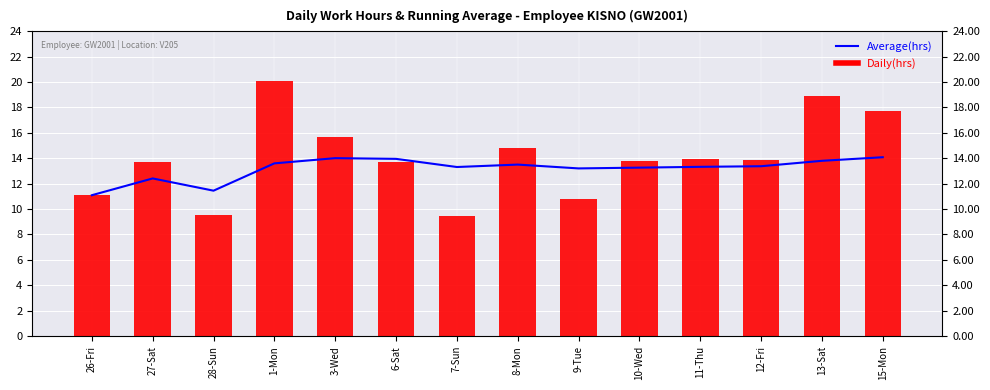

Reading left to right, what are all the values shown in this chart?

Average(hrs): 26-Fri=11.1	27-Sat=12.4	28-Sun=11.4	1-Mon=13.6	3-Wed=14.0	6-Sat=14.0	7-Sun=13.3	8-Mon=13.5	9-Tue=13.2	10-Wed=13.3	11-Thu=13.3	12-Fri=13.4	13-Sat=13.8	15-Mon=14.1
Daily(hrs): 26-Fri=11.1	27-Sat=13.7	28-Sun=9.5	1-Mon=20.1	3-Wed=15.7	6-Sat=13.7	7-Sun=9.5	8-Mon=14.8	9-Tue=10.8	10-Wed=13.8	11-Thu=14.0	12-Fri=13.9	13-Sat=18.9	15-Mon=17.8